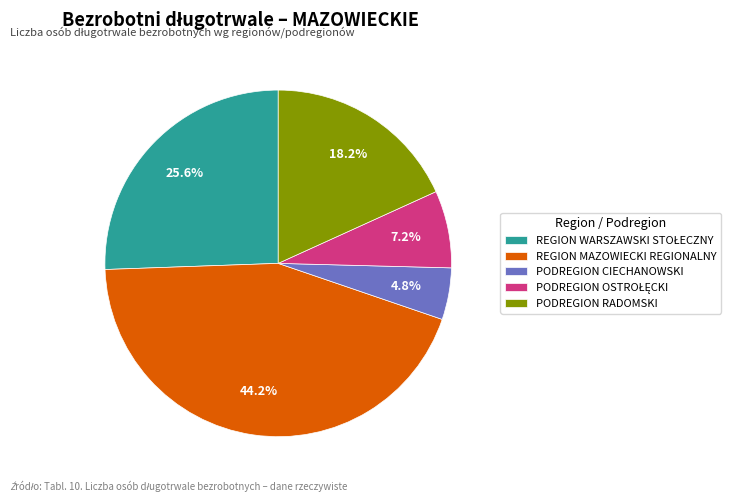

How many segments does this pie chart have?

5